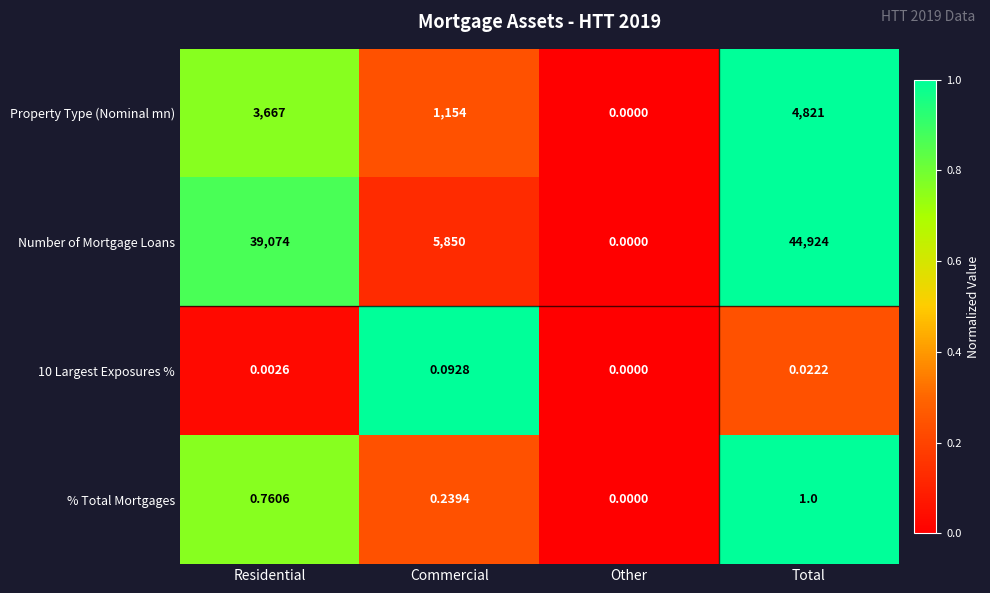

Is the value of Number of Mortgage Loans at Commercial greater than the value of 10 Largest Exposures % at Total?

Yes